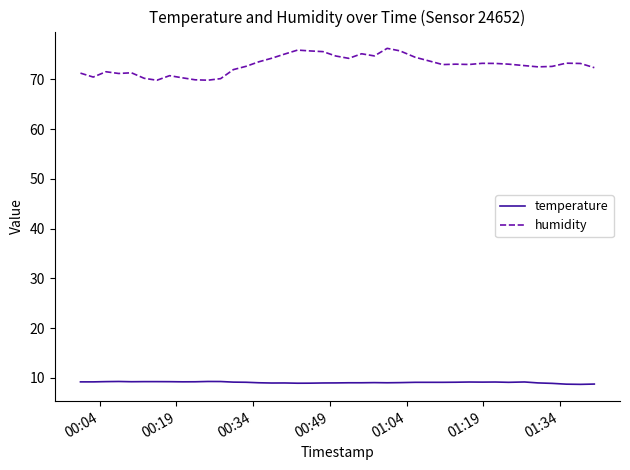

Which series has the largest total across all categories?

humidity